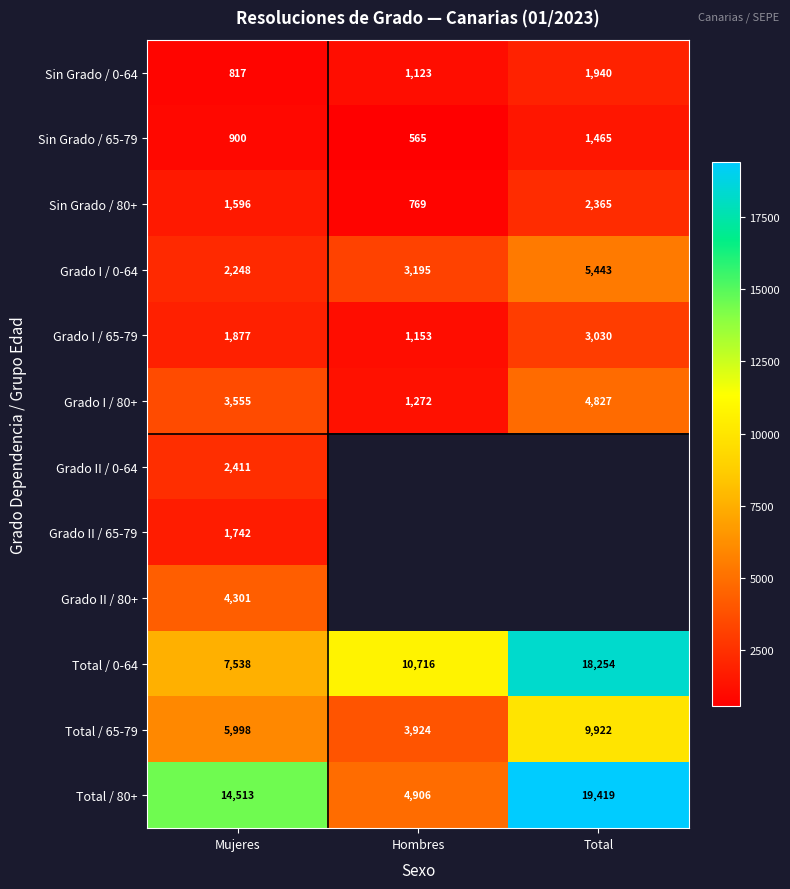

True or false: Grado II / 65-79 has a value of 1742 at Mujeres.

True